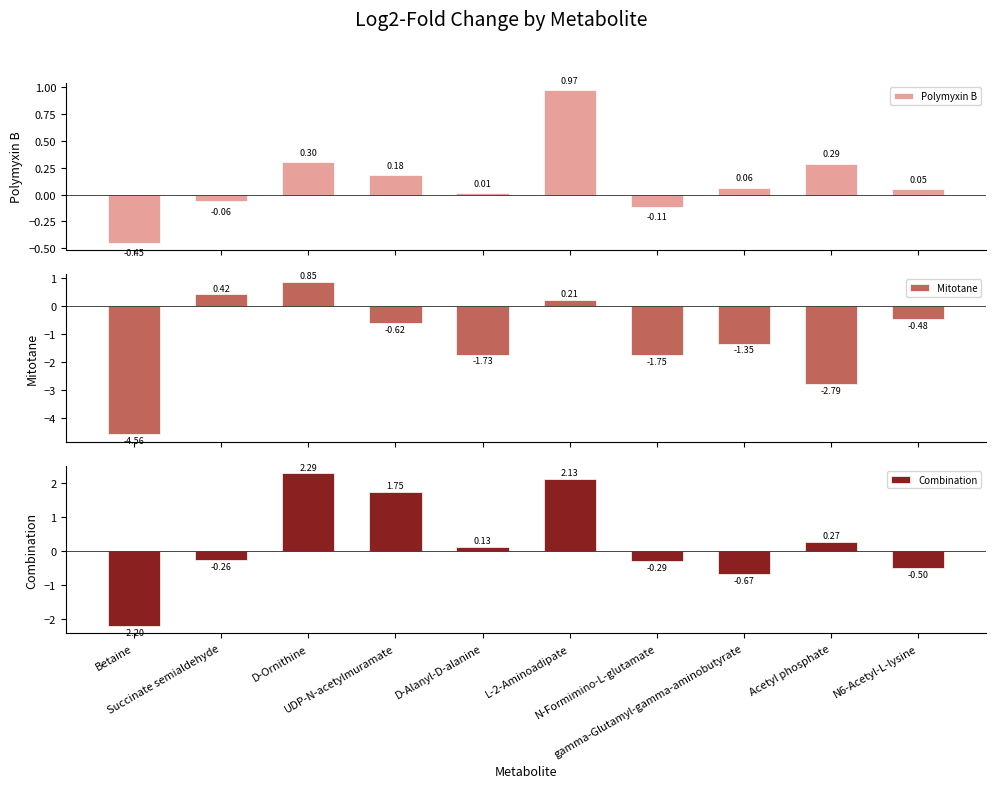

Does the chart contain stacked bars?

No